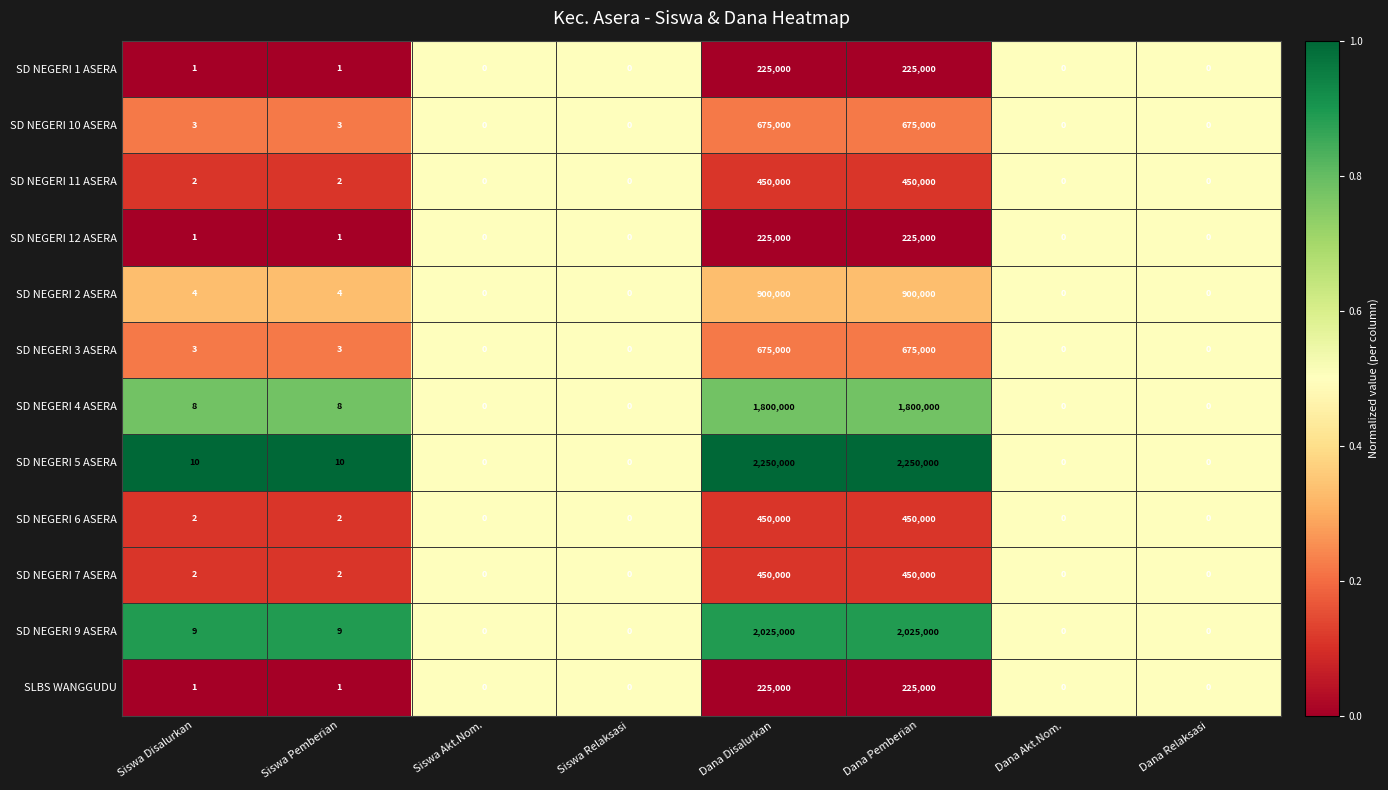

The SD NEGERI 9 ASERA series shows 2025000 at Dana Disalurkan. True or false?

True